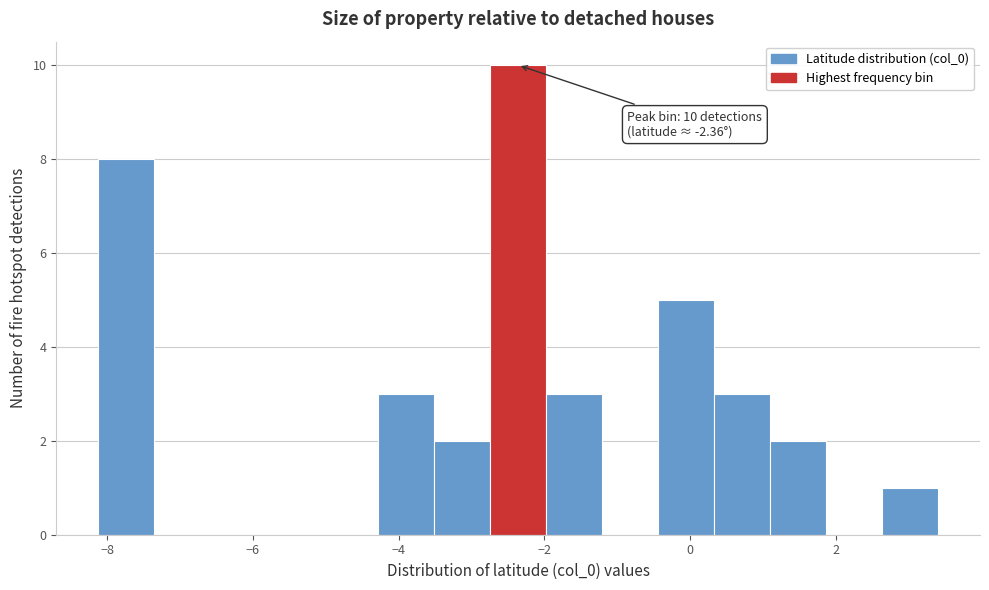

Around what value on the x-axis is the tallest bar? Give the approximate position of its centre, as read against the axis.

-2.4